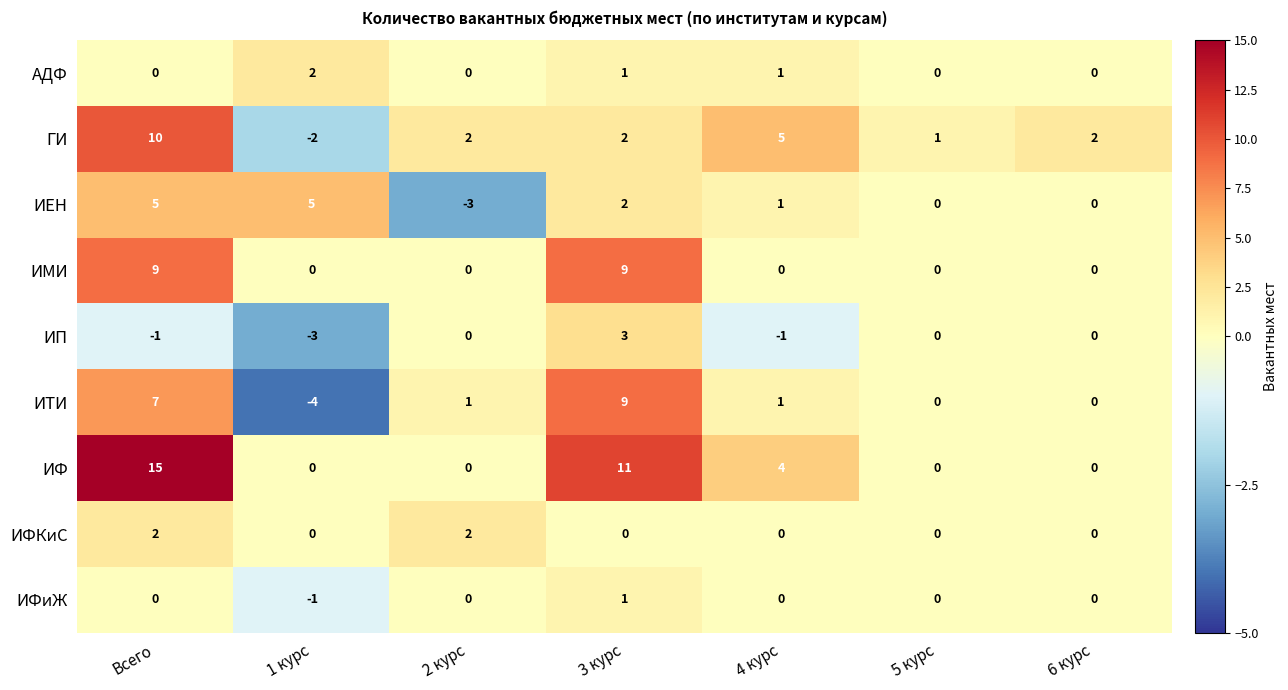

How many ИФиЖ values are between 0 and 1?

6